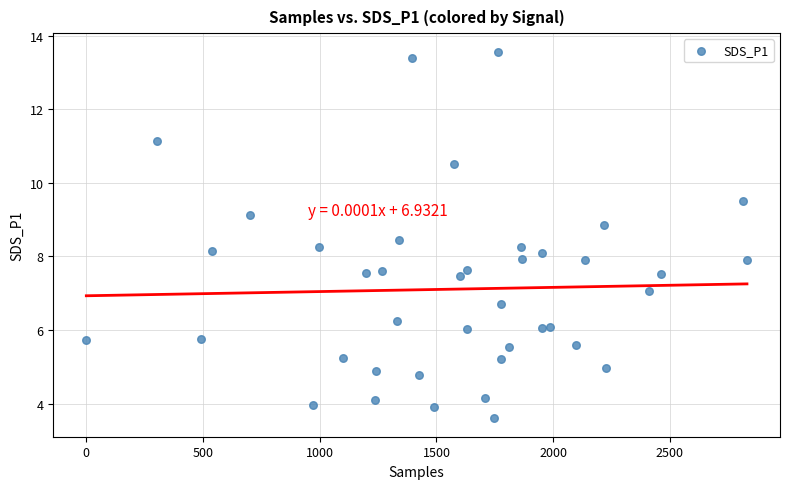

What is the range of Y values (max minus min)?

10.0